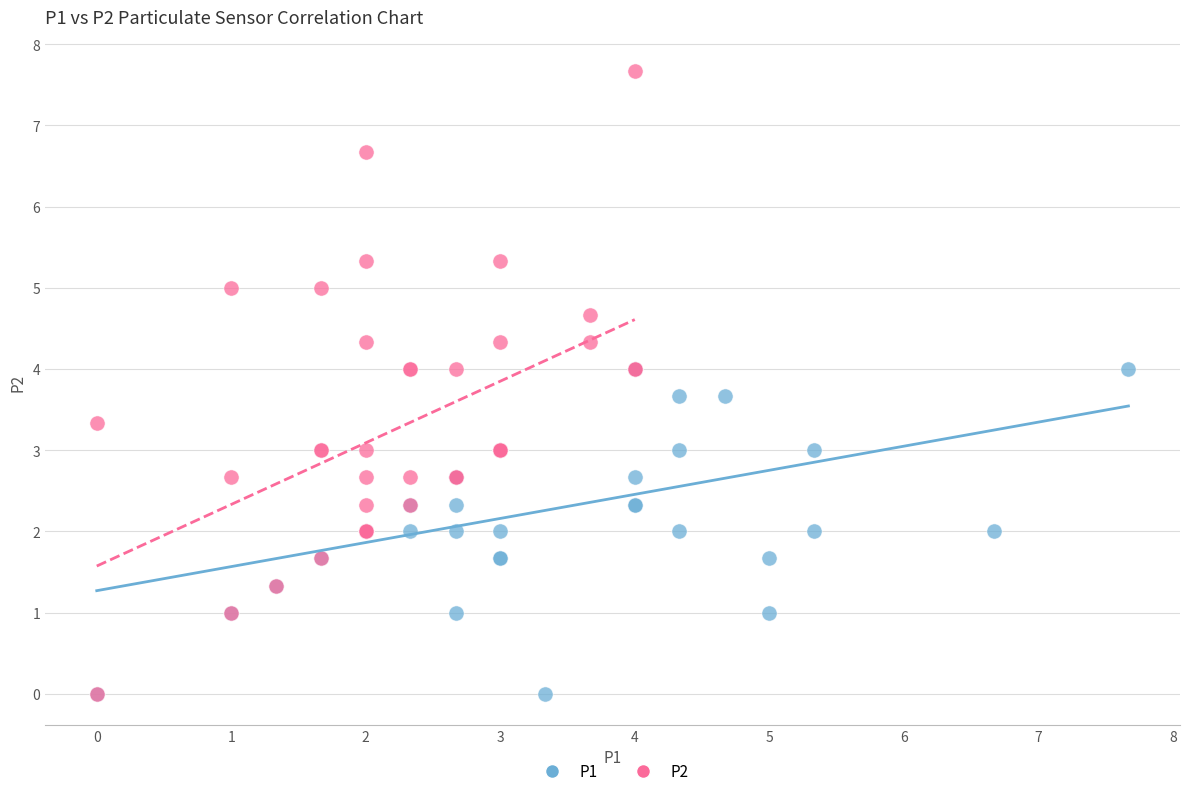

What are all the series names shown in the legend?

P1, P2